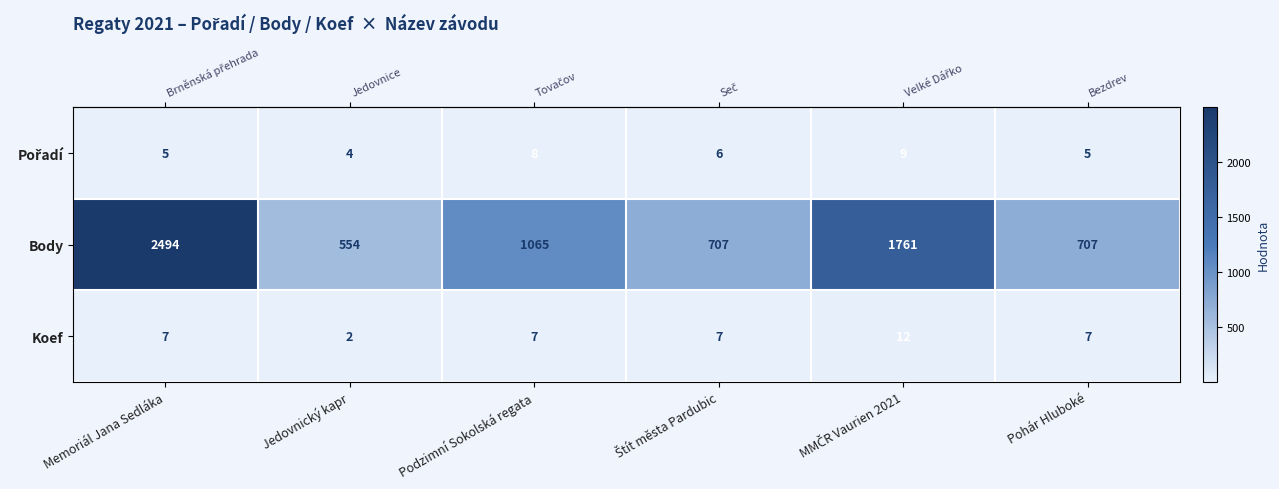

How many series are shown in this chart?

3